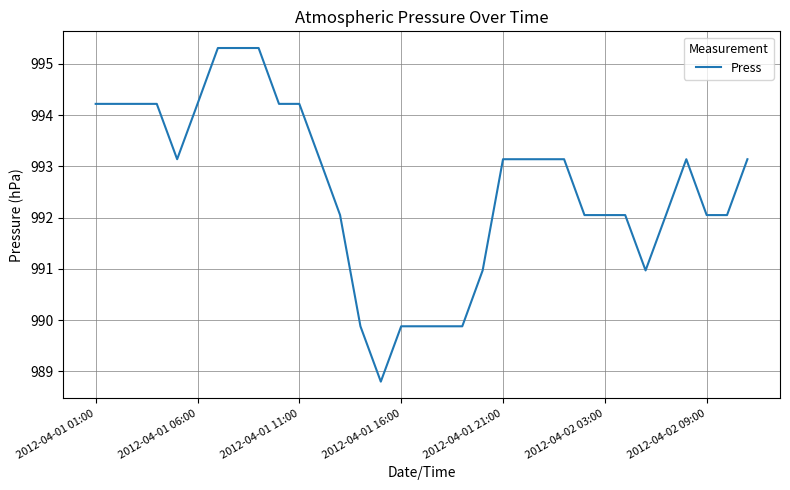

What is the maximum value shown in the chart?

995.3